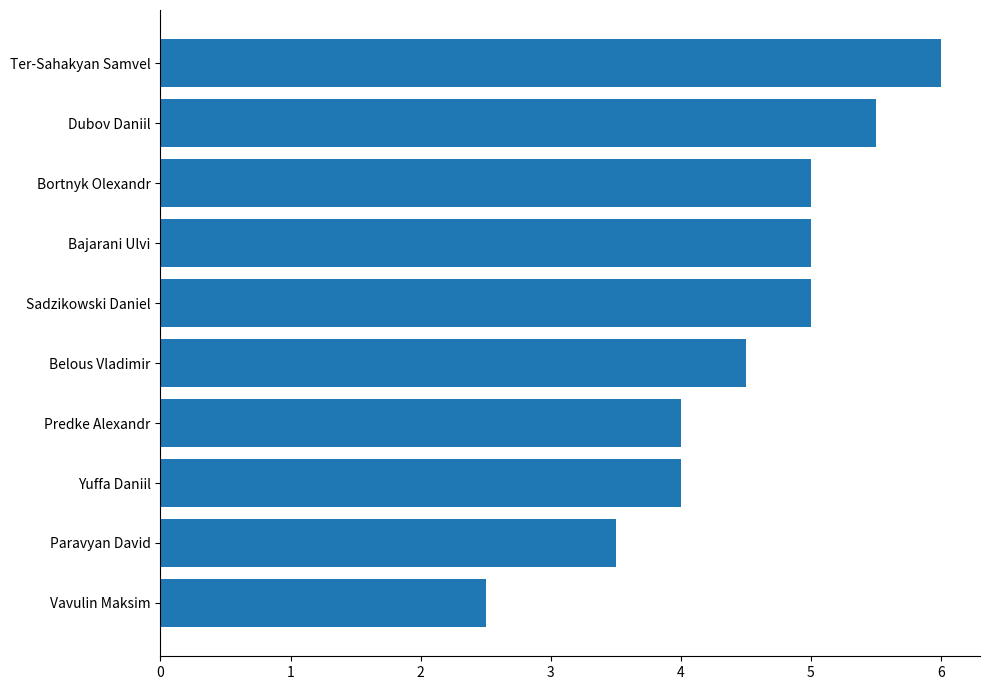

The value at Bortnyk Olexandr is 7.0. True or false?

False